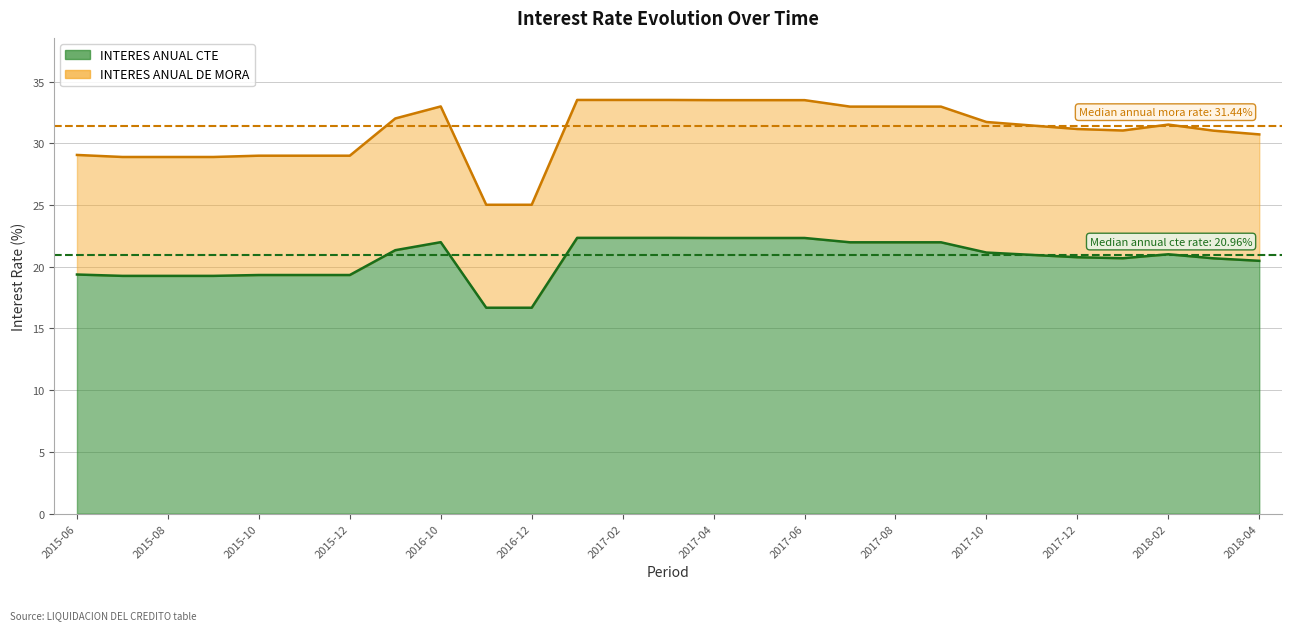

What position from the right is 2015-07?

26